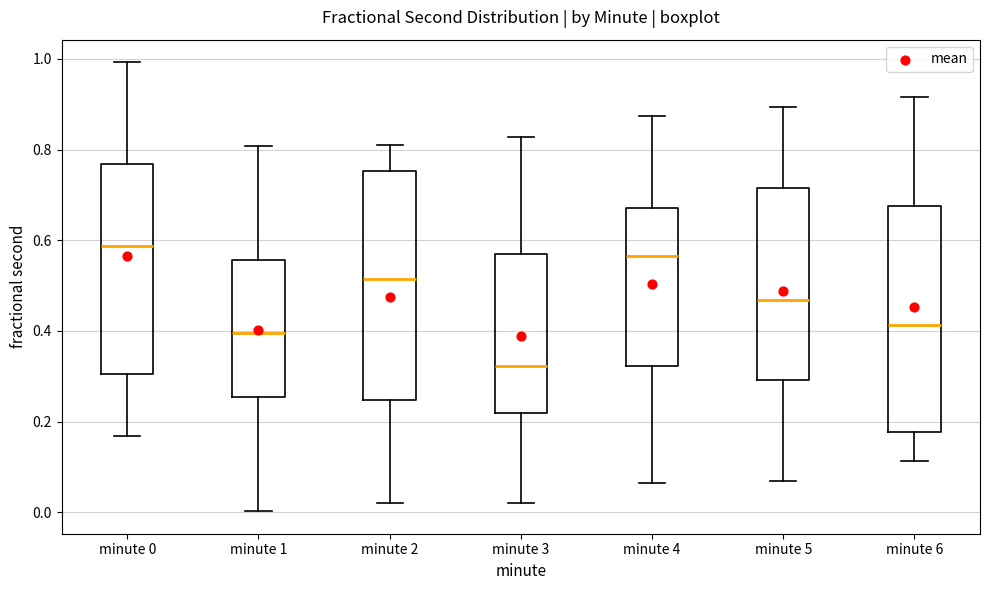

Where does the upper whisker of the box for minute 5 end on the y-axis? The values are not printed on the chart, so give them approximately, as read against the axis.

0.90